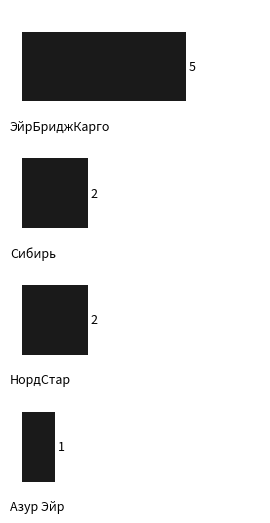

What is the value of the 4th bar from the top?

1